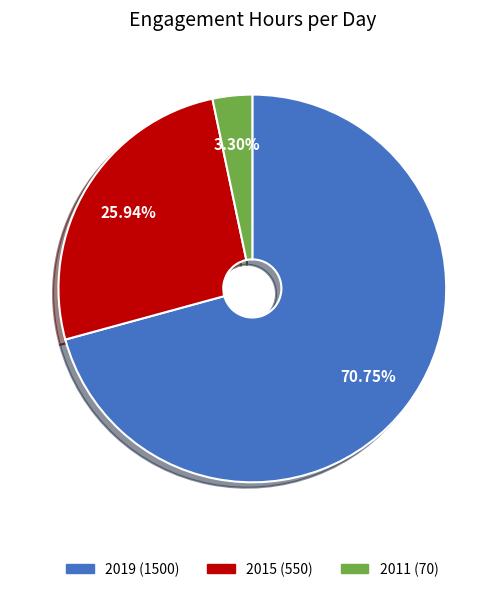

Which has a higher value, 2019 or 2011?

2019